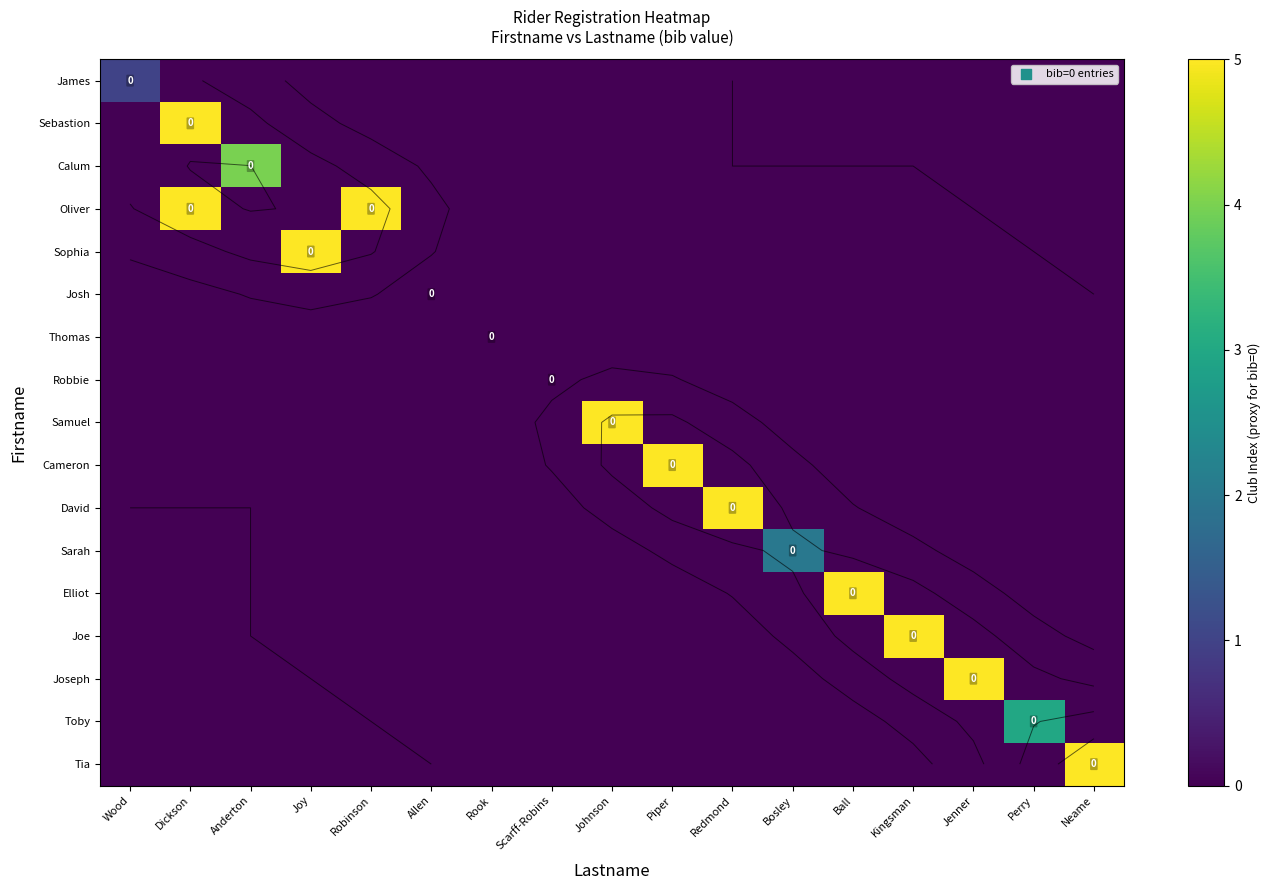

How many categories are shown in the chart?

17